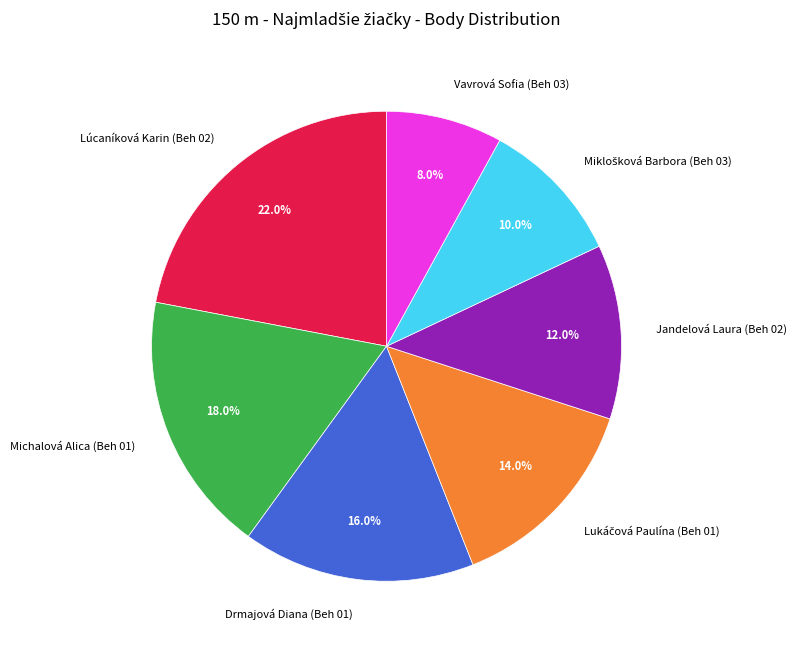

Is it true that Vavrová Sofia (Beh 03) is 8% of the pie?

True